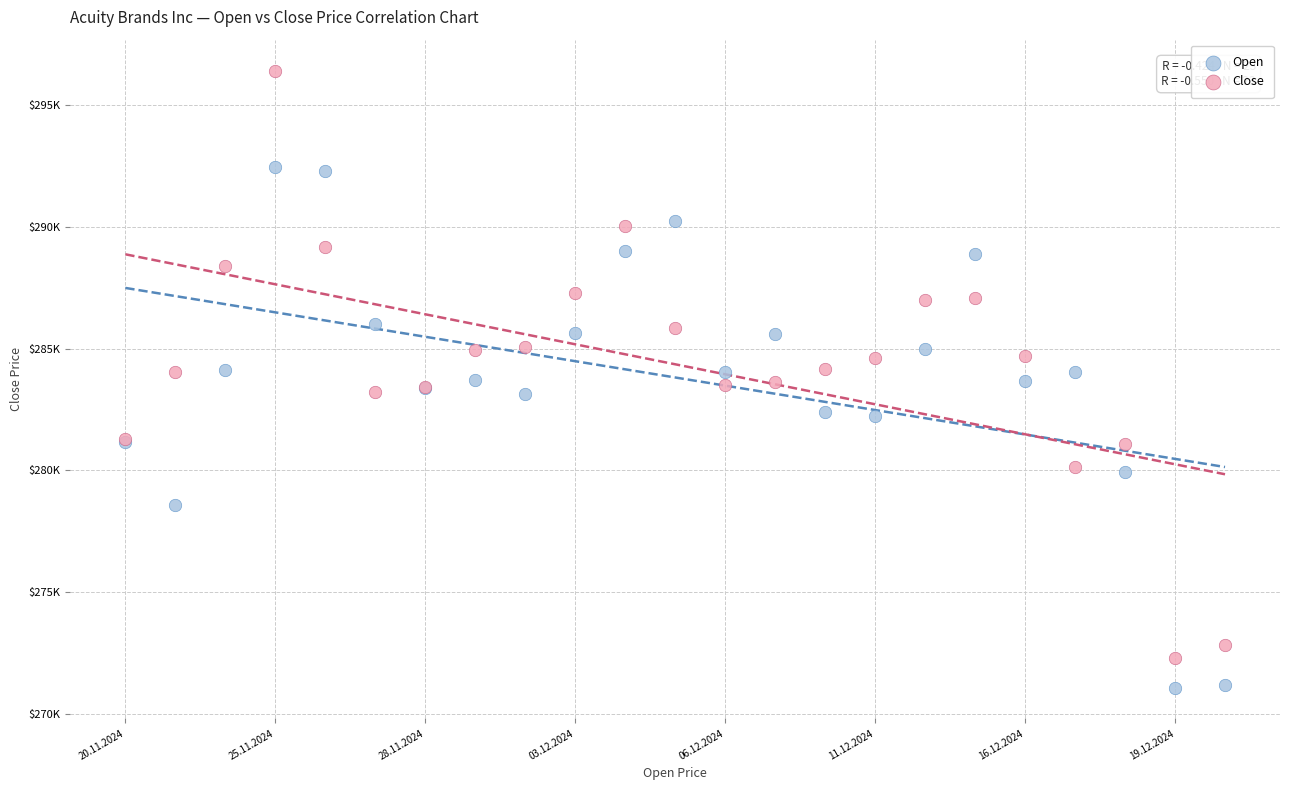

Which series has the largest Y range (max minus min)?

Close